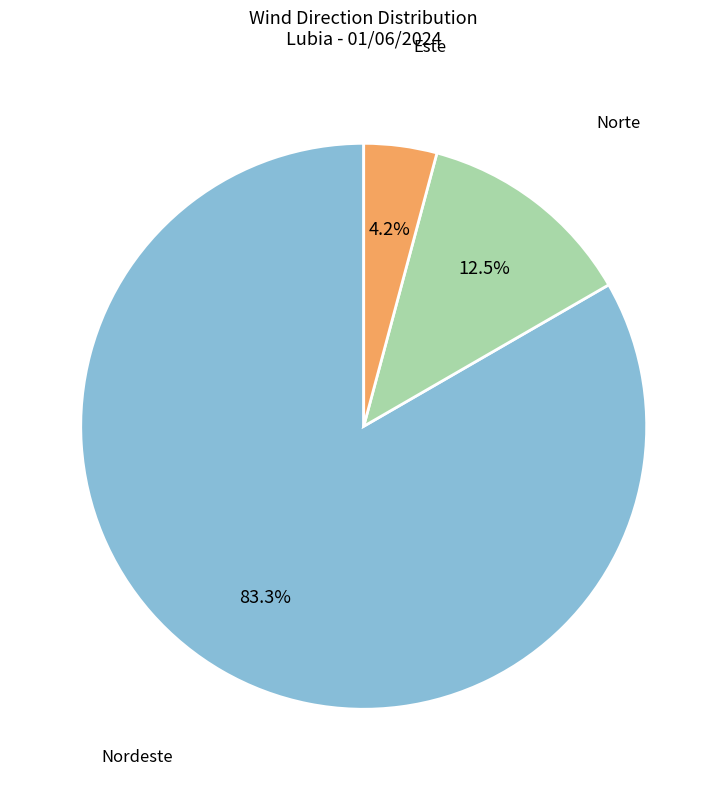

Do Norte and Nordeste together represent more than half of the pie?

Yes